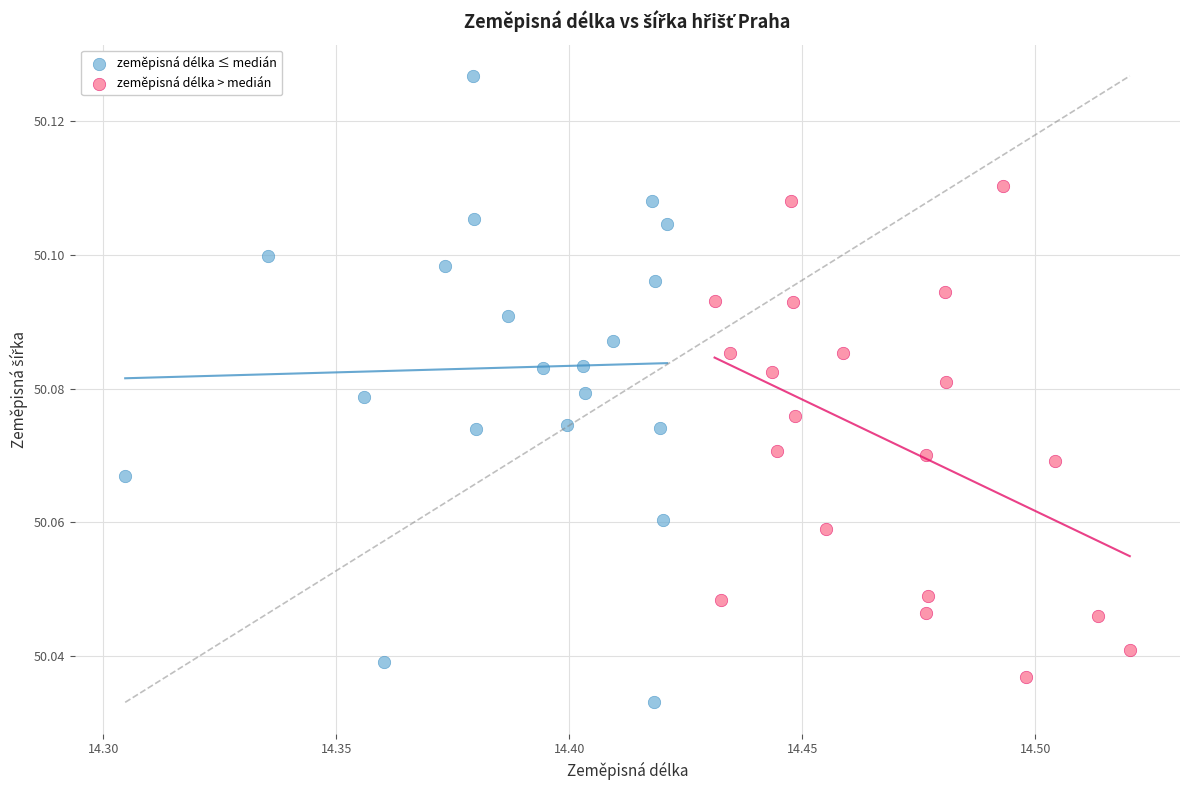

Which series has the largest Y range (max minus min)?

zeměpisná délka ≤ medián